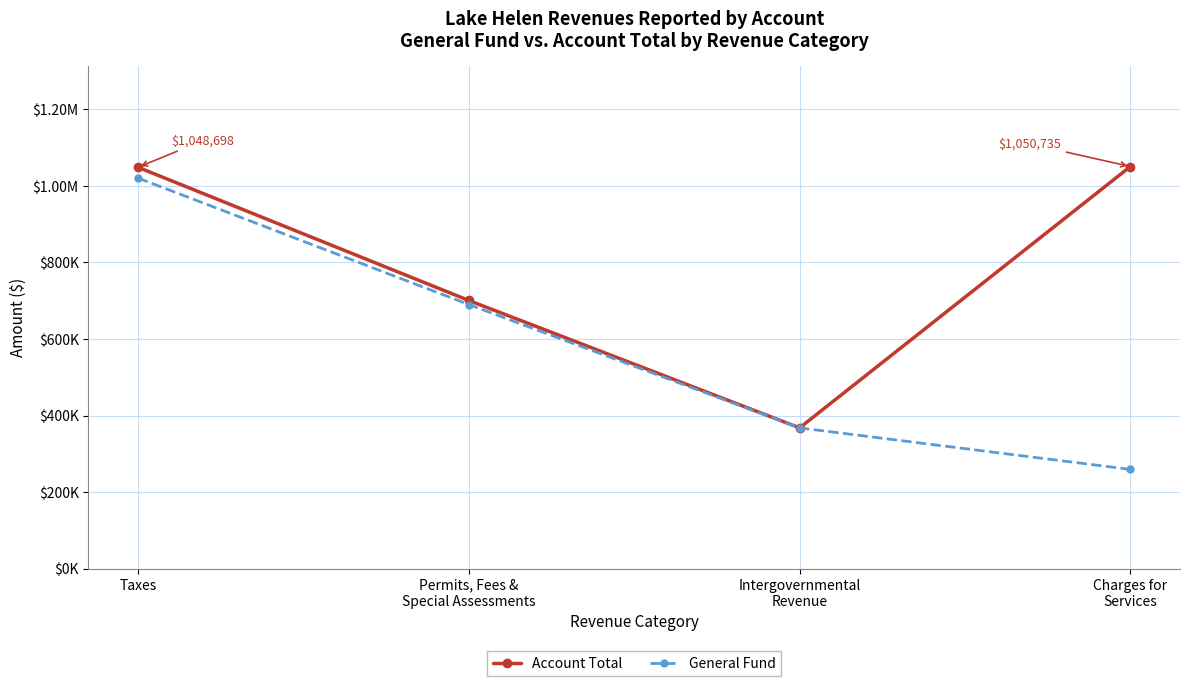

What is the label of the 3rd point from the right?

Permits, Fees &
Special Assessments